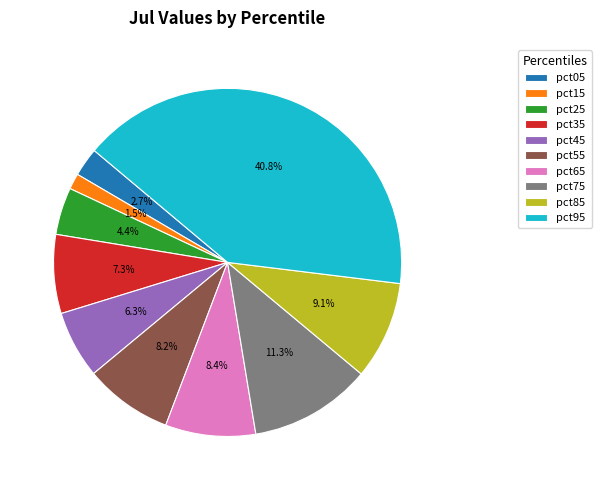

True or false: pct85 accounts for 1% of the total.

False